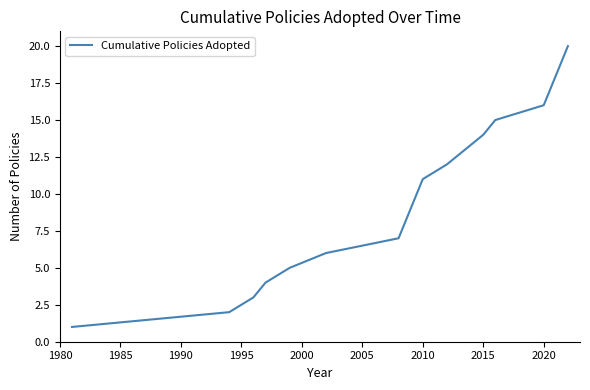

What is the greatest value displayed?

20